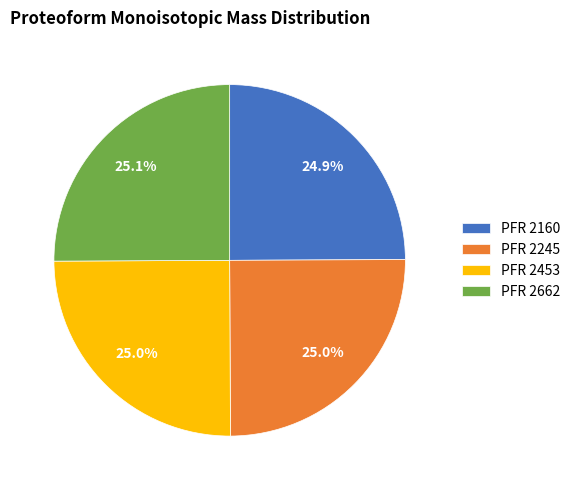

Is there a majority slice in this chart?

No